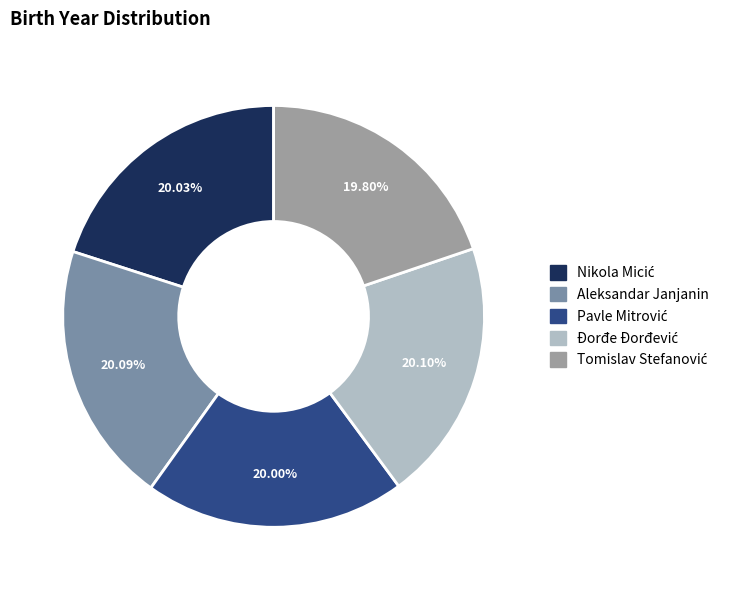

Count the number of slices in the pie.

5